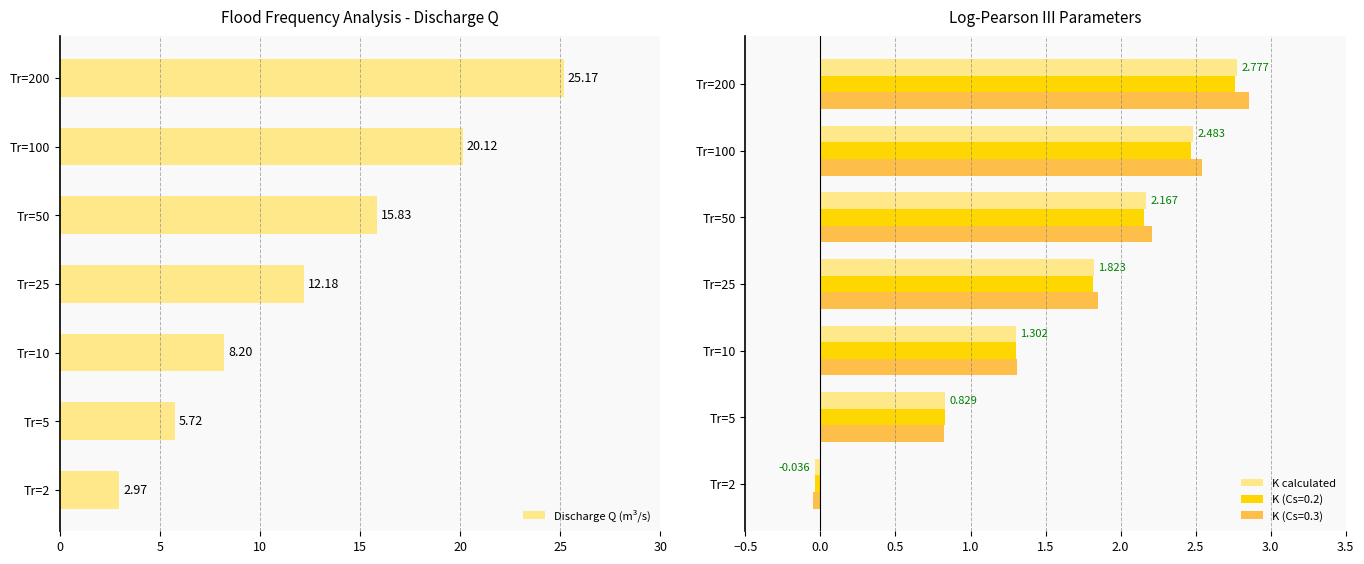

At how many categories does at least one series exceed 20?

2